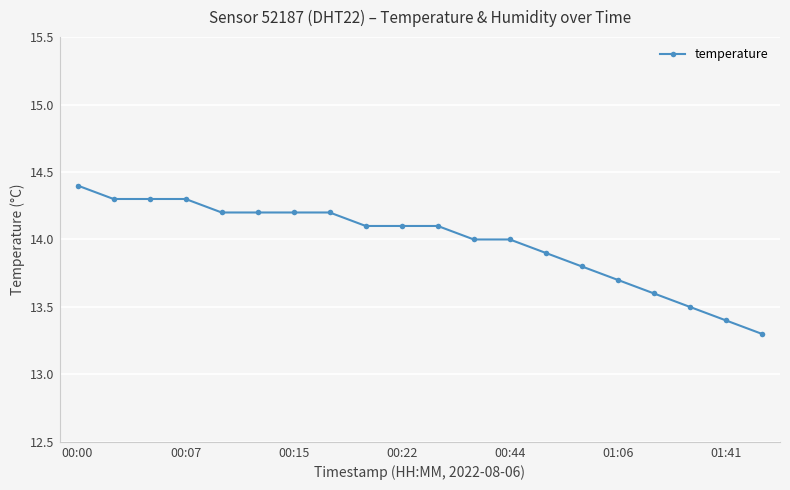

What is the difference between the maximum and minimum values?

1.1